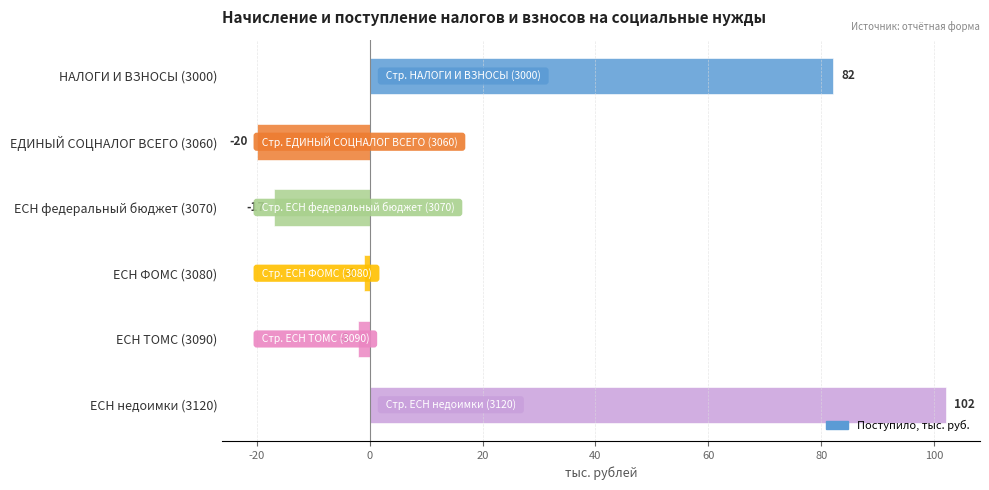

What is the difference between the maximum and second lowest values?

119